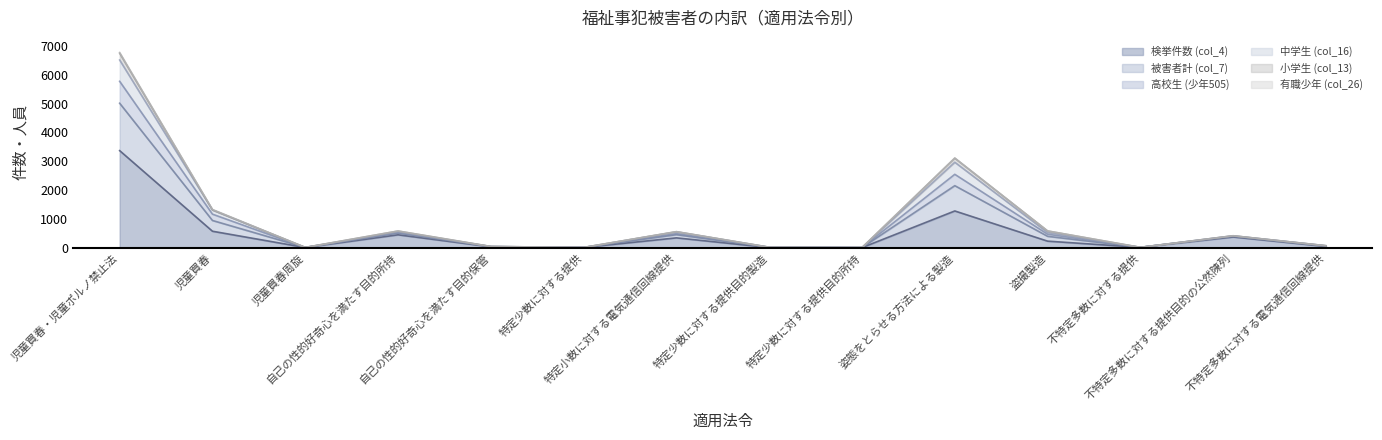

At which label does 検挙件数 (col_4) reach its peak?

児童買春・児童ポルノ禁止法